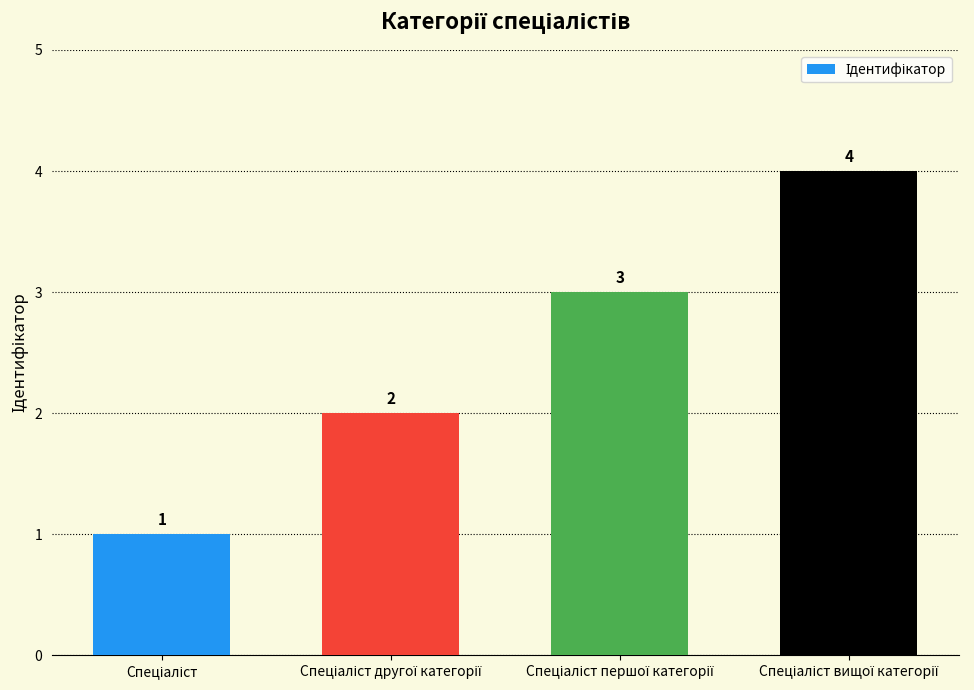

What is the greatest value displayed?

4